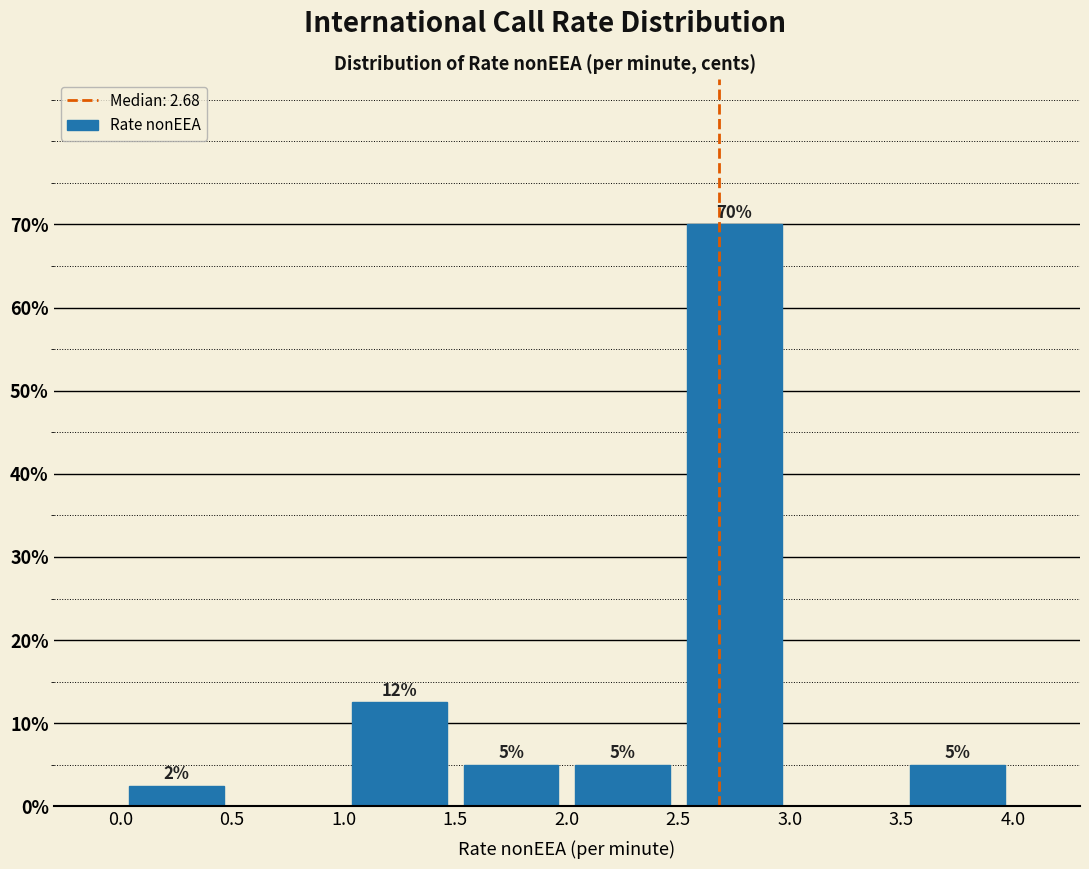

Over which range of the x-axis is the bar tallest?

2.5 to 3.0